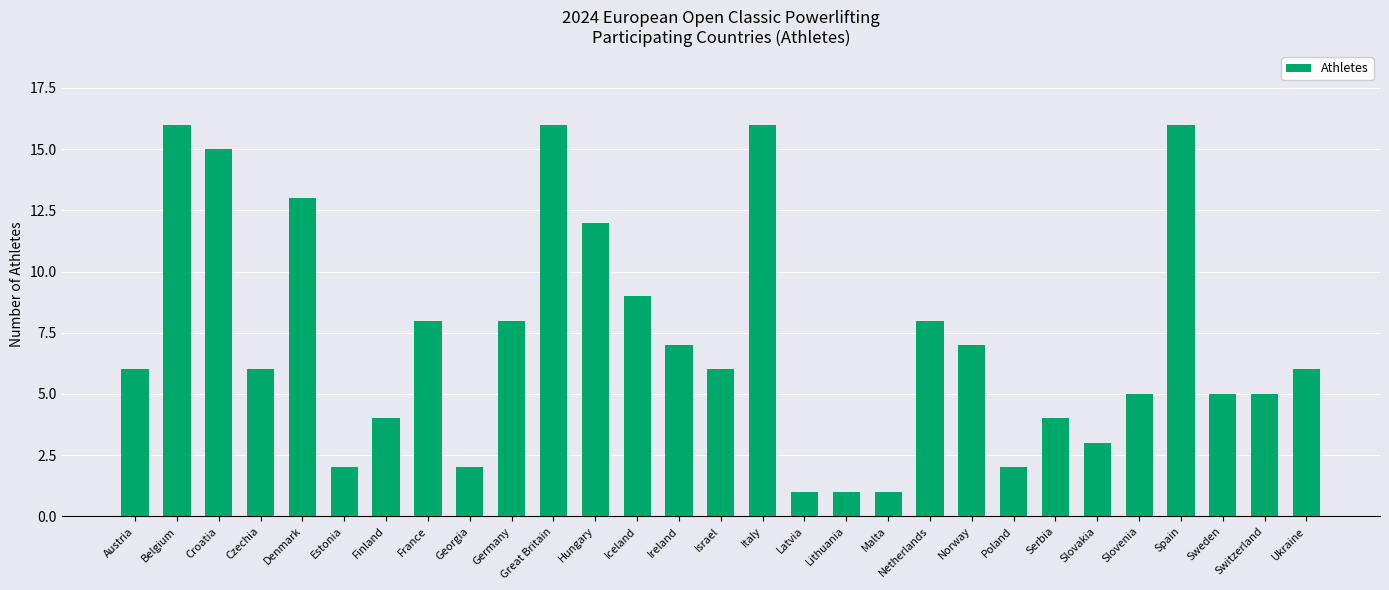

Reading left to right, list all the values displayed in this chart.

Austria=6	Belgium=16	Croatia=15	Czechia=6	Denmark=13	Estonia=2	Finland=4	France=8	Georgia=2	Germany=8	Great Britain=16	Hungary=12	Iceland=9	Ireland=7	Israel=6	Italy=16	Latvia=1	Lithuania=1	Malta=1	Netherlands=8	Norway=7	Poland=2	Serbia=4	Slovakia=3	Slovenia=5	Spain=16	Sweden=5	Switzerland=5	Ukraine=6